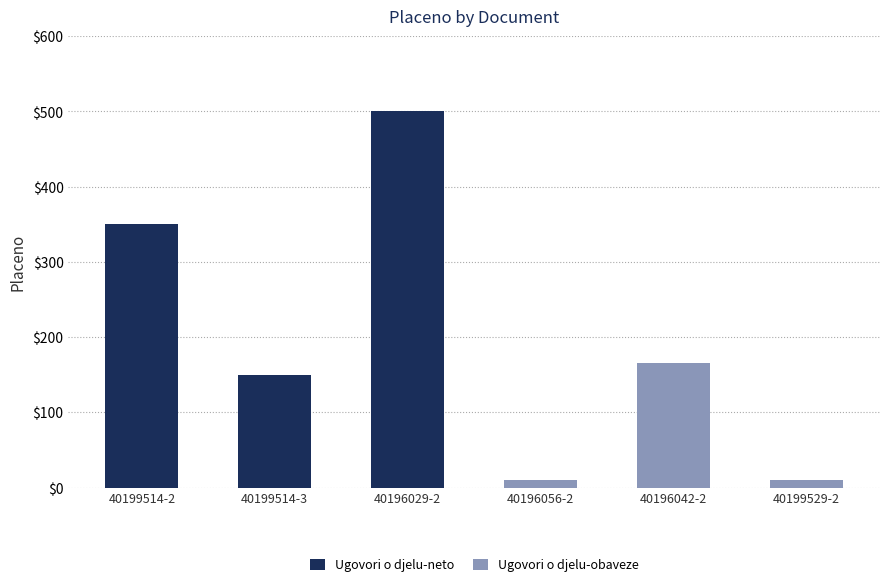

What is the total value across all series at 40199514-3?

150.0